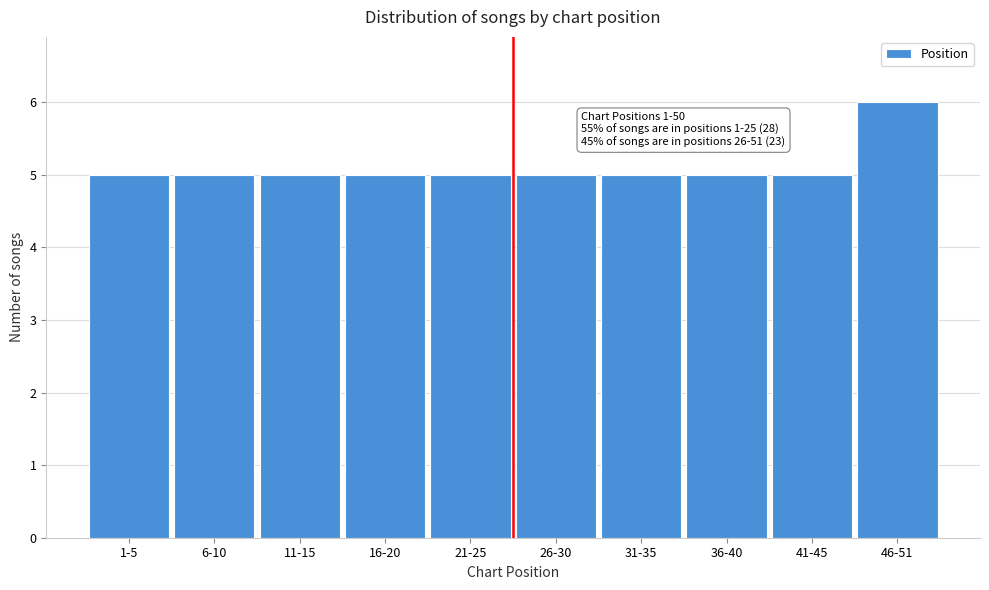

Reading right to left, list all the values displayed in this chart.

46-51=6	41-45=5	36-40=5	31-35=5	26-30=5	21-25=5	16-20=5	11-15=5	6-10=5	1-5=5